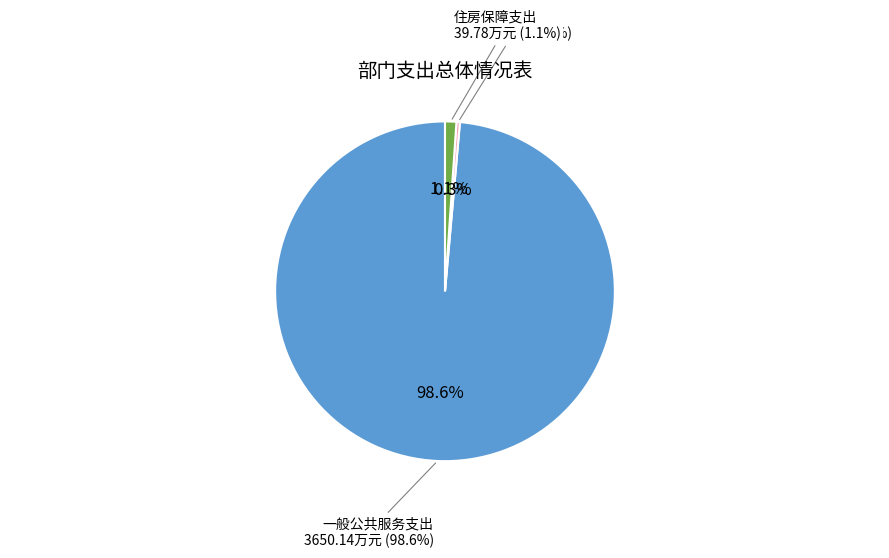

How many segments does this pie chart have?

3